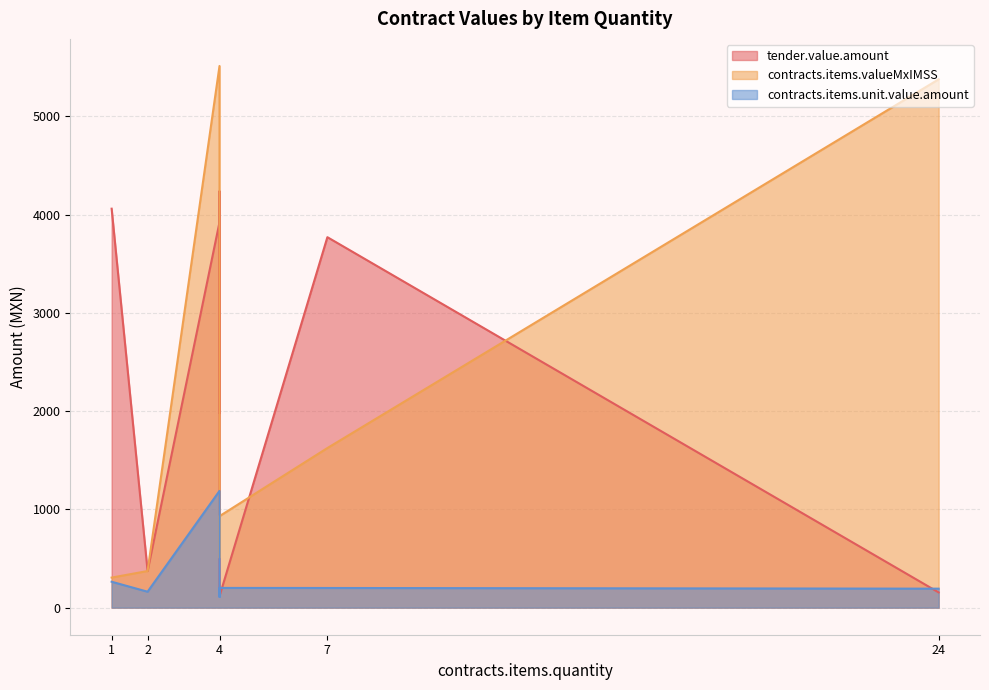

What are all the series names shown in the legend?

tender.value.amount, contracts.items.valueMxIMSS, contracts.items.unit.value.amount